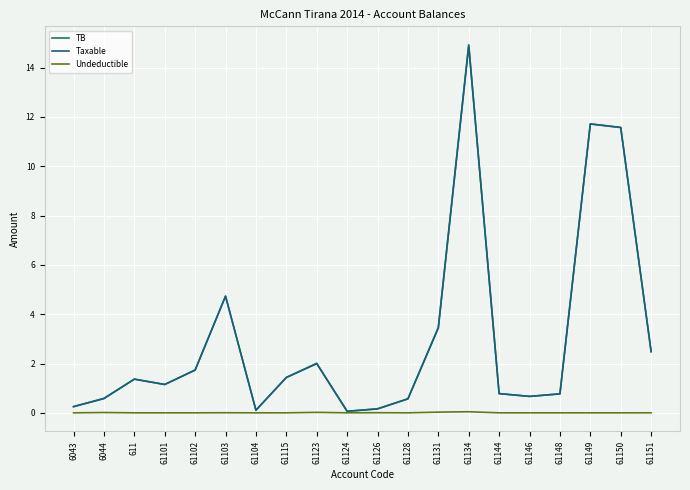

At 6043, list the series in order from smallest to largest.

Undeductible, TB, Taxable